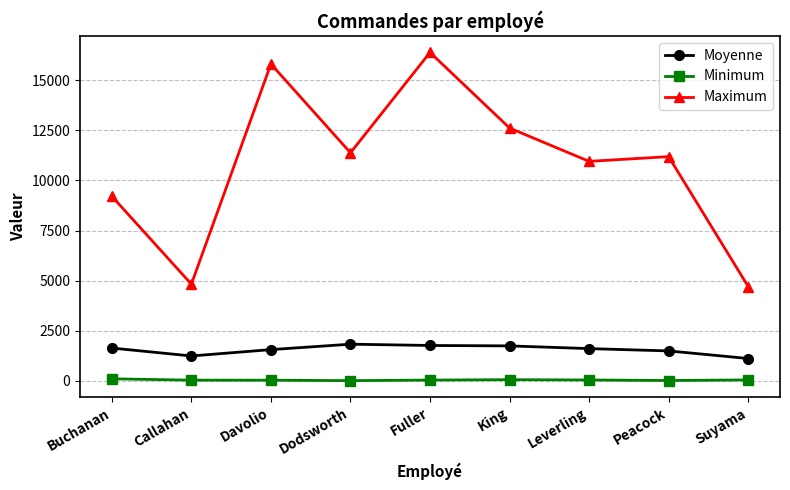

How many lines are shown in the chart?

3